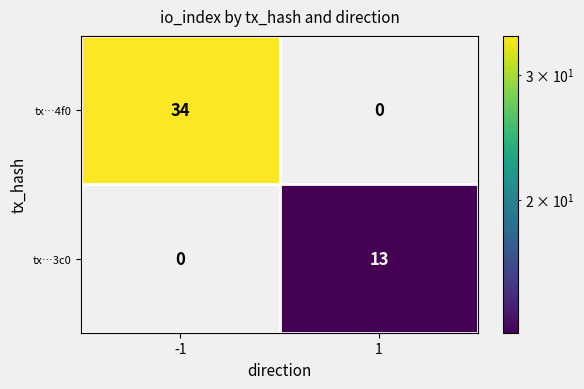

At which category does the chart reach its peak across all series?

-1